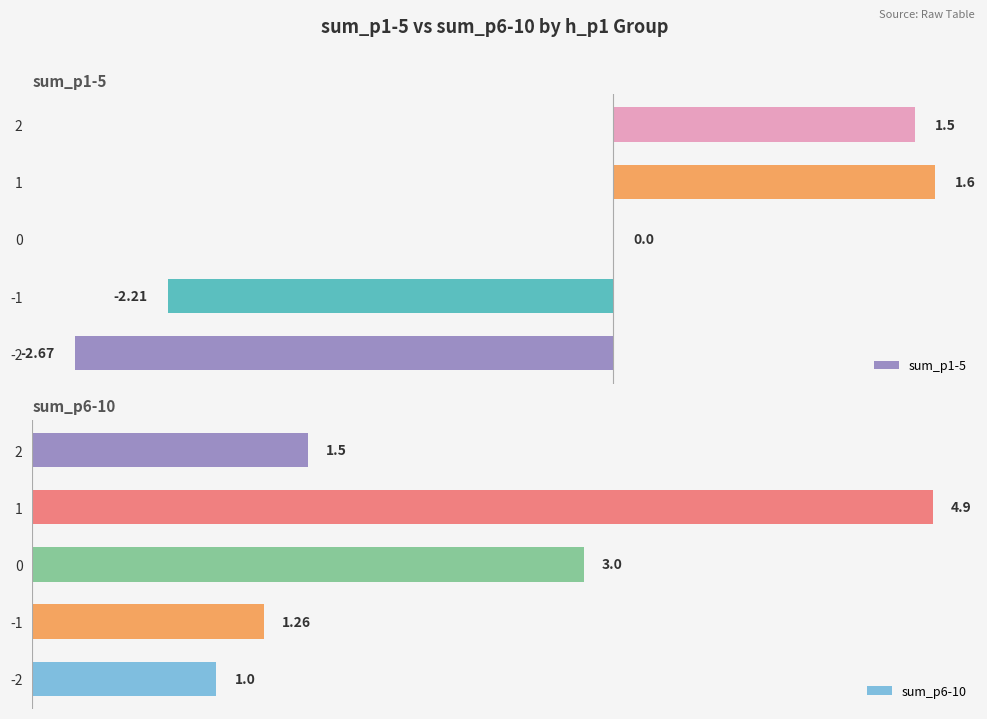

Rank the categories by sum_p6-10 value from highest to lowest.

1, 0, 2, -1, -2